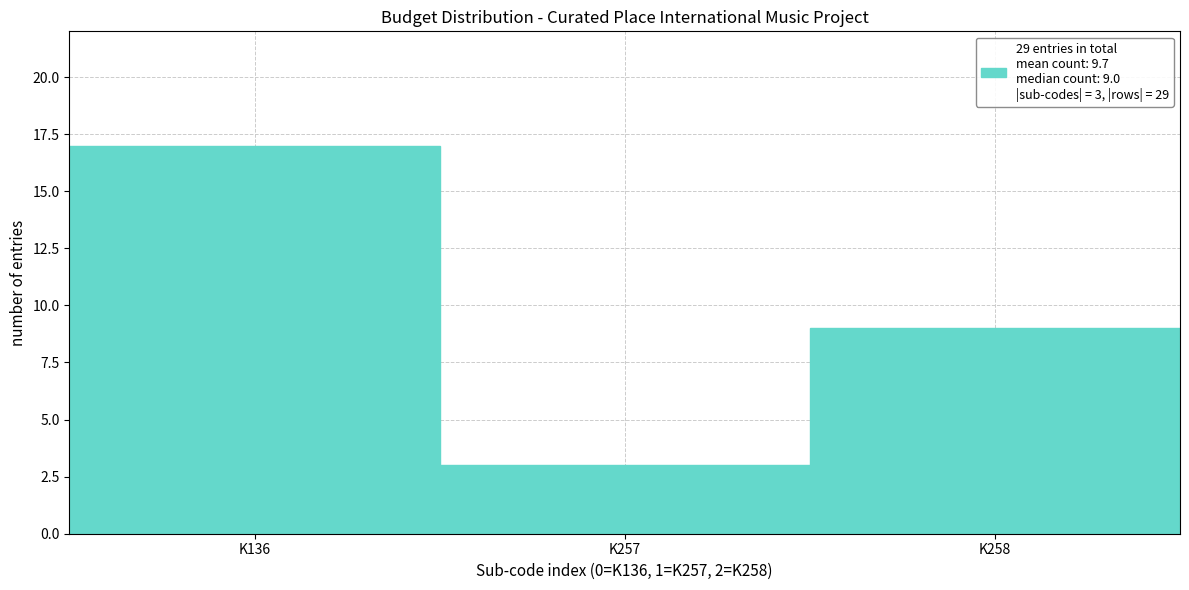

Reading left to right, what are all the values shown in this chart?

17	3	9